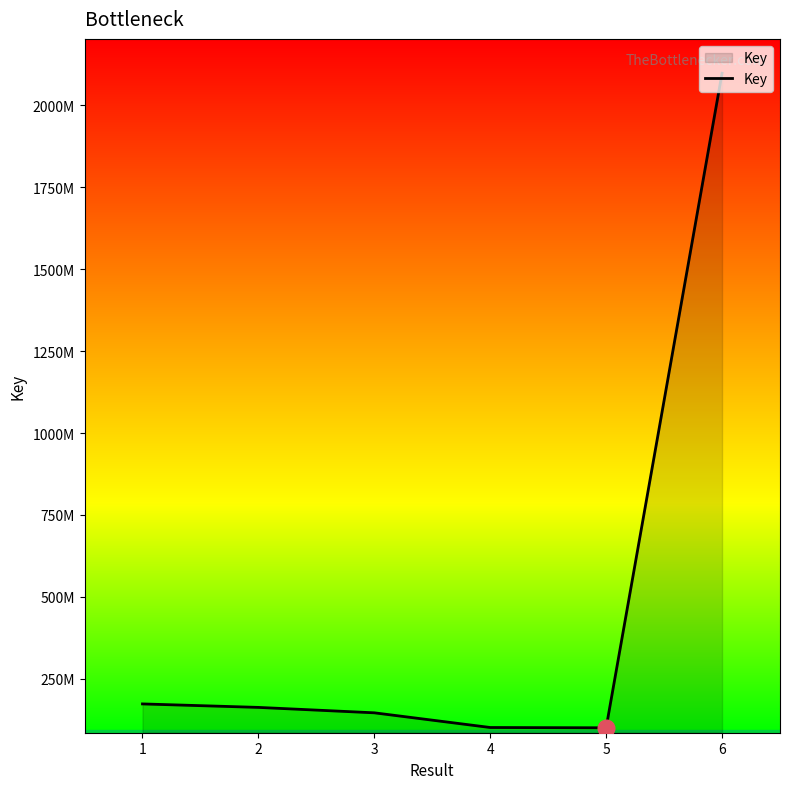

Where does the data first go above 162538147?

1